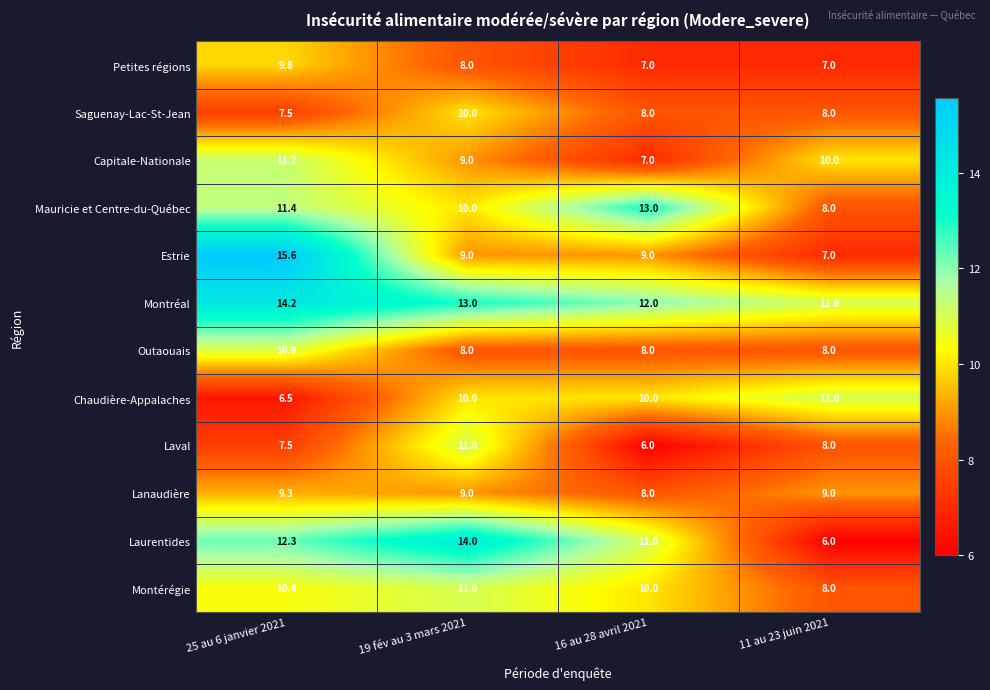

Rank the categories by Montréal value from lowest to highest.

11 au 23 juin 2021, 16 au 28 avril 2021, 19 fév au 3 mars 2021, 25 au 6 janvier 2021